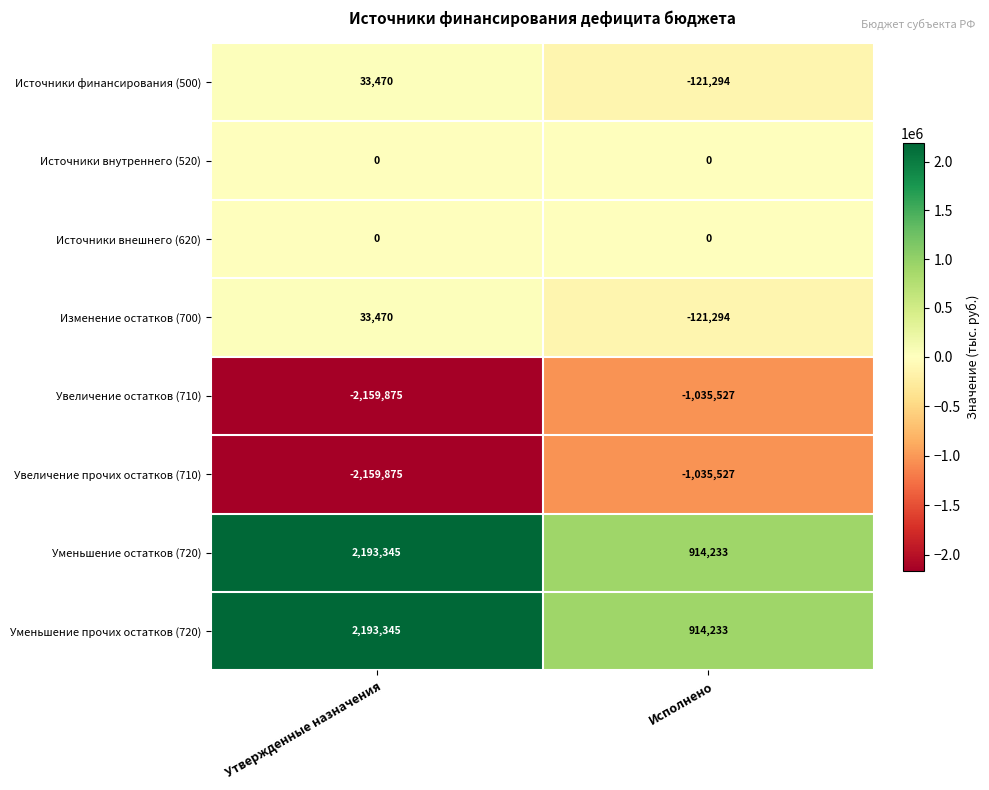

At which category does the chart reach its peak across all series?

Утвержденные назначения